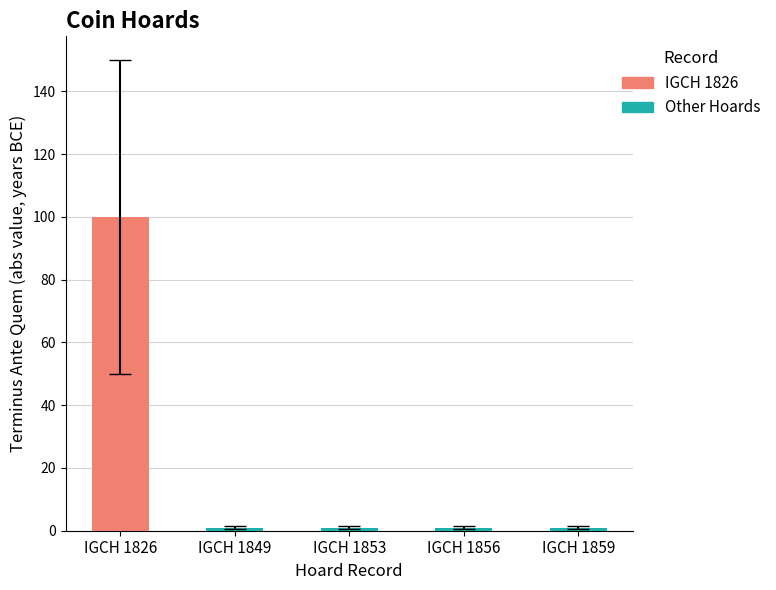

Reading left to right, transcribe all the data shown in this chart.

IGCH 1826=100	IGCH 1849=1	IGCH 1853=1	IGCH 1856=1	IGCH 1859=1